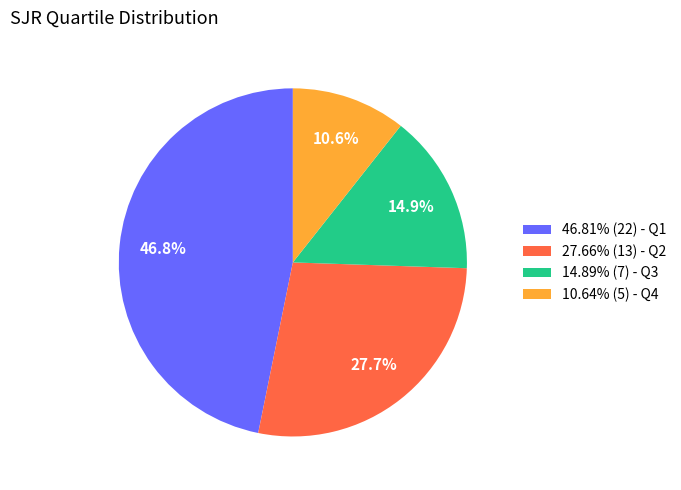

How much of the chart is everything except 14.89% (7) - Q3?

85.1%